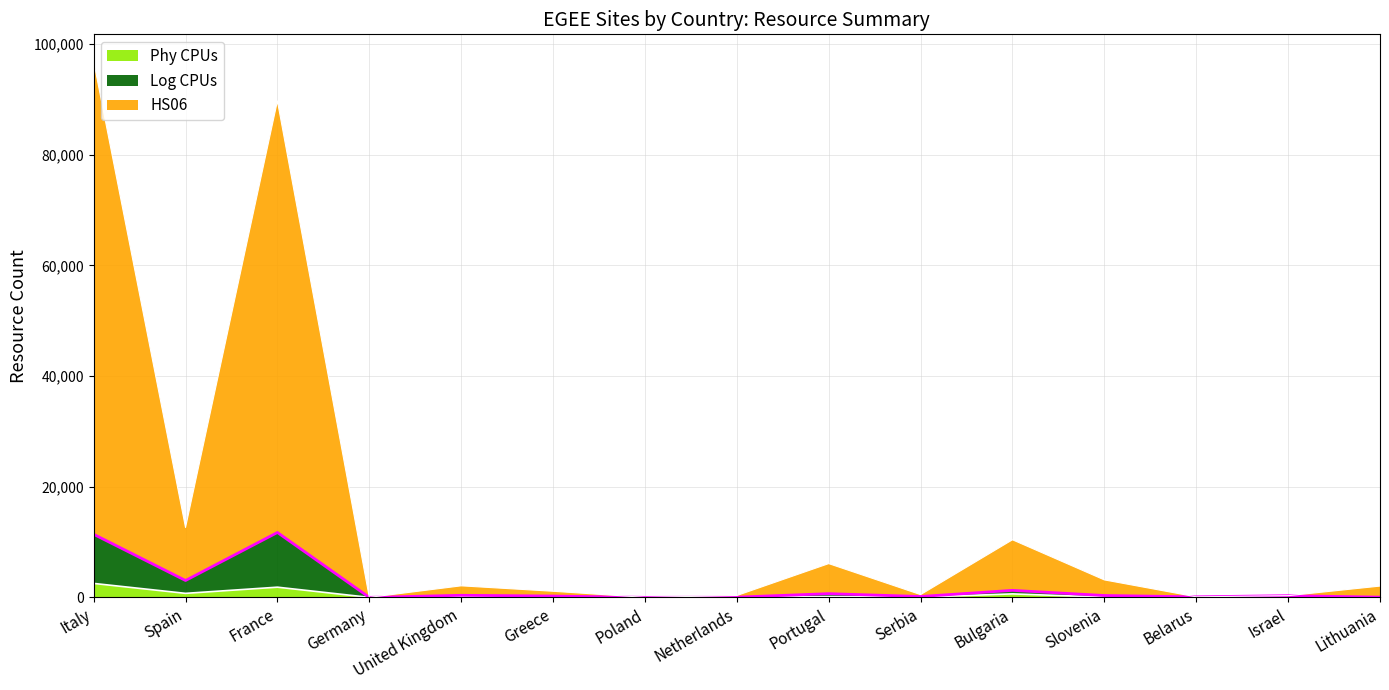

What is the difference between the maximum and minimum values in the Log CPUs series?

11726